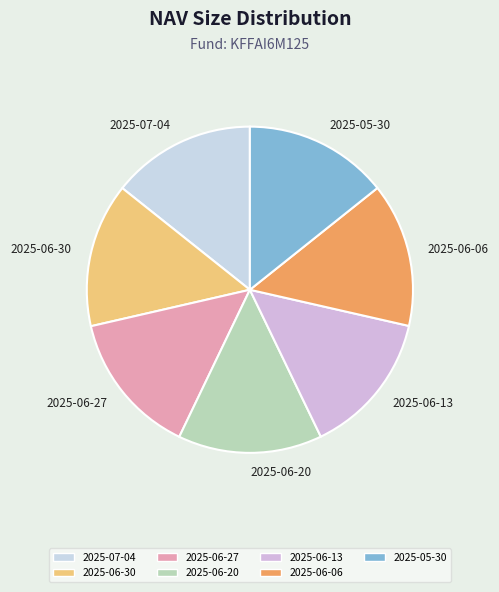

Combined, do 2025-06-13 and 2025-06-06 account for over 50%?

No